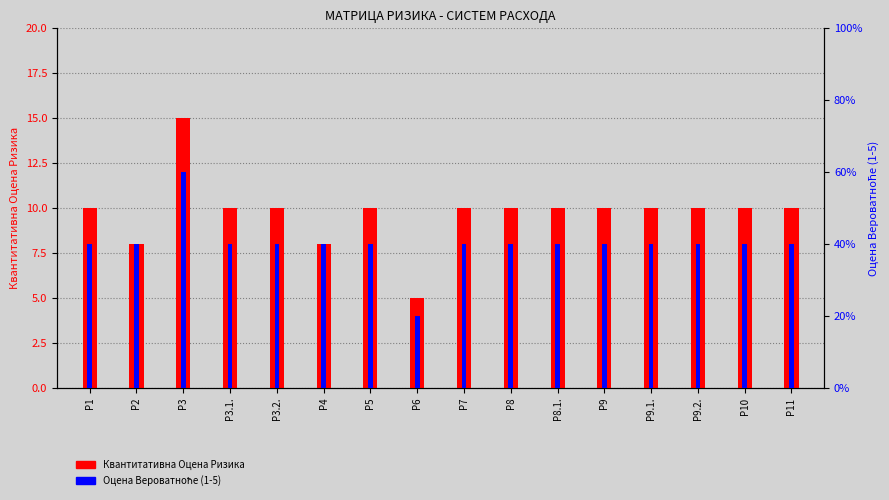

What is the spread (max minus min) of values at Р9?

8